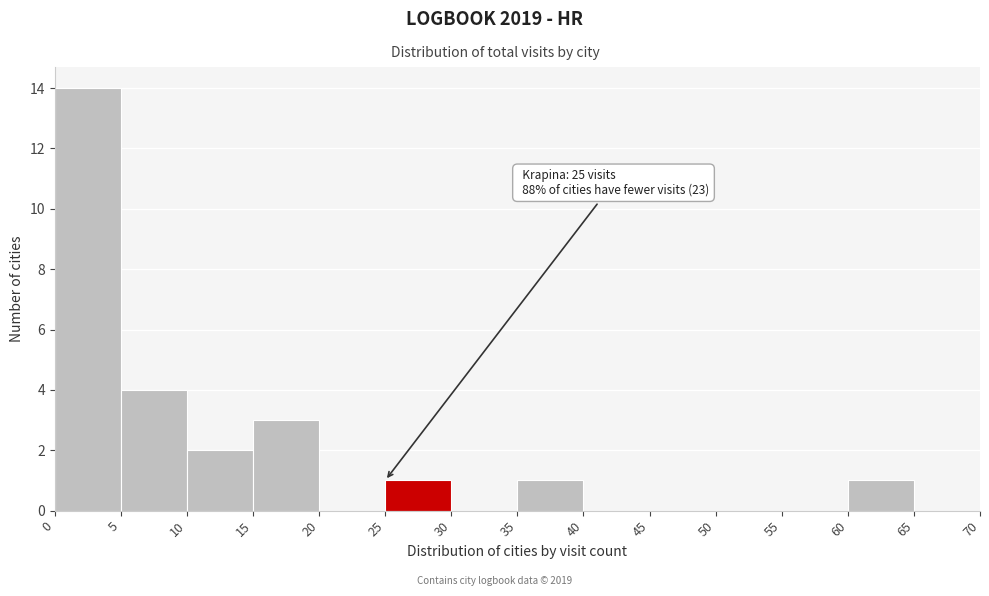

Over which range of the x-axis is the bar tallest?

0 to 5